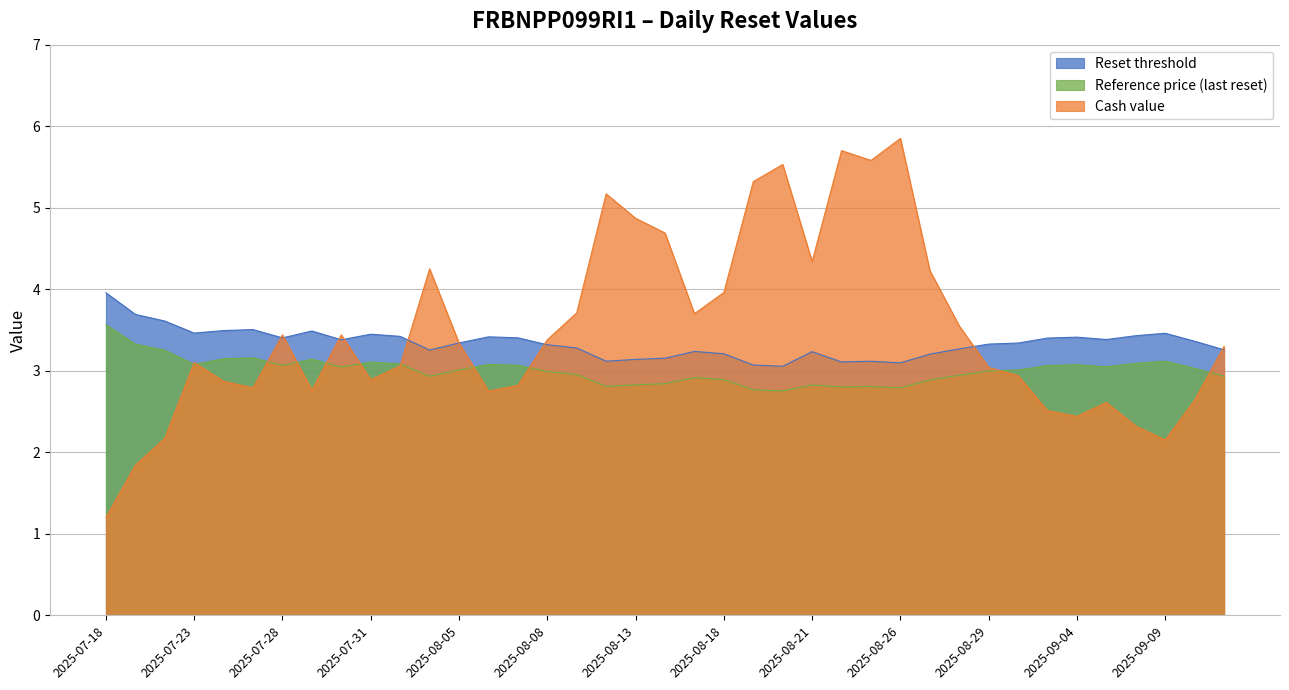

What are all the series names shown in the legend?

Reset threshold, Reference price (last reset), Cash value